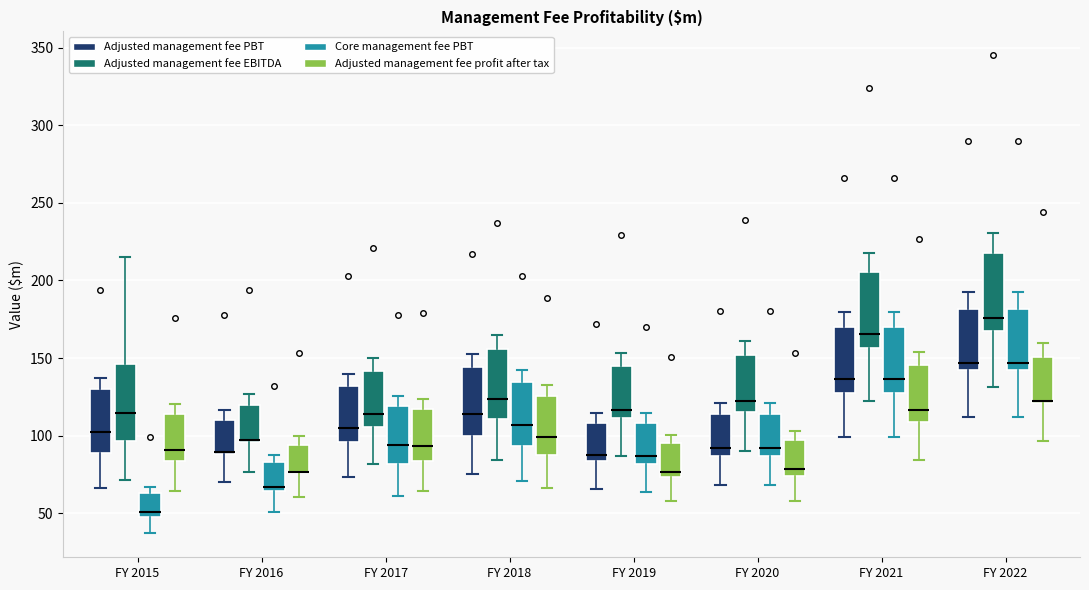

Reading left to right, read every box against the y-axis: the position of its median line, the range the box covers, and the ends of its whiskers. The values are not printed on the chart, so give them approximately, as read against the axis.

FY 2015 (Adjusted management fee PBT): median 105, box 90 to 130, whiskers 65 to 135
FY 2015 (Adjusted management fee EBITDA): median 115, box 95 to 145, whiskers 70 to 215
FY 2015 (Core management fee PBT): median 50 (just above the box's lower edge), box 50 to 65, whiskers 35 to 65 (just above the box's upper edge)
FY 2015 (Adjusted management fee profit after tax): median 90, box 85 to 115, whiskers 65 to 120
FY 2016 (Adjusted management fee PBT): median 90 (drawn on the box's lower edge), box 90 to 110, whiskers 70 to 115
FY 2016 (Adjusted management fee EBITDA): median 100 (drawn on the box's lower edge), box 95 to 120, whiskers 75 to 125
FY 2016 (Core management fee PBT): median 65 (just above the box's lower edge), box 65 to 85, whiskers 50 to 90
FY 2016 (Adjusted management fee profit after tax): median 75 (drawn on the box's lower edge), box 75 to 95, whiskers 60 to 100
FY 2017 (Adjusted management fee PBT): median 105, box 95 to 130, whiskers 75 to 140
FY 2017 (Adjusted management fee EBITDA): median 115, box 105 to 140, whiskers 80 to 150
FY 2017 (Core management fee PBT): median 95, box 80 to 120, whiskers 60 to 125
FY 2017 (Adjusted management fee profit after tax): median 95, box 85 to 115, whiskers 65 to 125
FY 2018 (Adjusted management fee PBT): median 115, box 100 to 145, whiskers 75 to 155
FY 2018 (Adjusted management fee EBITDA): median 125, box 110 to 155, whiskers 85 to 165
FY 2018 (Core management fee PBT): median 105, box 95 to 135, whiskers 70 to 140
FY 2018 (Adjusted management fee profit after tax): median 100, box 85 to 125, whiskers 65 to 130
FY 2019 (Adjusted management fee PBT): median 90, box 85 to 110, whiskers 65 to 115
FY 2019 (Adjusted management fee EBITDA): median 115, box 110 to 145, whiskers 85 to 155
FY 2019 (Core management fee PBT): median 85, box 80 to 110, whiskers 65 to 115
FY 2019 (Adjusted management fee profit after tax): median 75 (just above the box's lower edge), box 75 to 95, whiskers 60 to 100
FY 2020 (Adjusted management fee PBT): median 90, box 85 to 115, whiskers 70 to 120
FY 2020 (Adjusted management fee EBITDA): median 120, box 115 to 150, whiskers 90 to 160
FY 2020 (Core management fee PBT): median 90, box 85 to 115, whiskers 70 to 120
FY 2020 (Adjusted management fee profit after tax): median 80, box 75 to 95, whiskers 60 to 105
FY 2021 (Adjusted management fee PBT): median 135, box 130 to 170, whiskers 100 to 180
FY 2021 (Adjusted management fee EBITDA): median 165, box 155 to 205, whiskers 125 to 220
FY 2021 (Core management fee PBT): median 135, box 130 to 170, whiskers 100 to 180
FY 2021 (Adjusted management fee profit after tax): median 115, box 110 to 145, whiskers 85 to 155
FY 2022 (Adjusted management fee PBT): median 145, box 140 to 180, whiskers 110 to 195
FY 2022 (Adjusted management fee EBITDA): median 175, box 170 to 220, whiskers 130 to 230
FY 2022 (Core management fee PBT): median 145, box 140 to 180, whiskers 110 to 195
FY 2022 (Adjusted management fee profit after tax): median 125 (drawn on the box's lower edge), box 120 to 150, whiskers 95 to 160